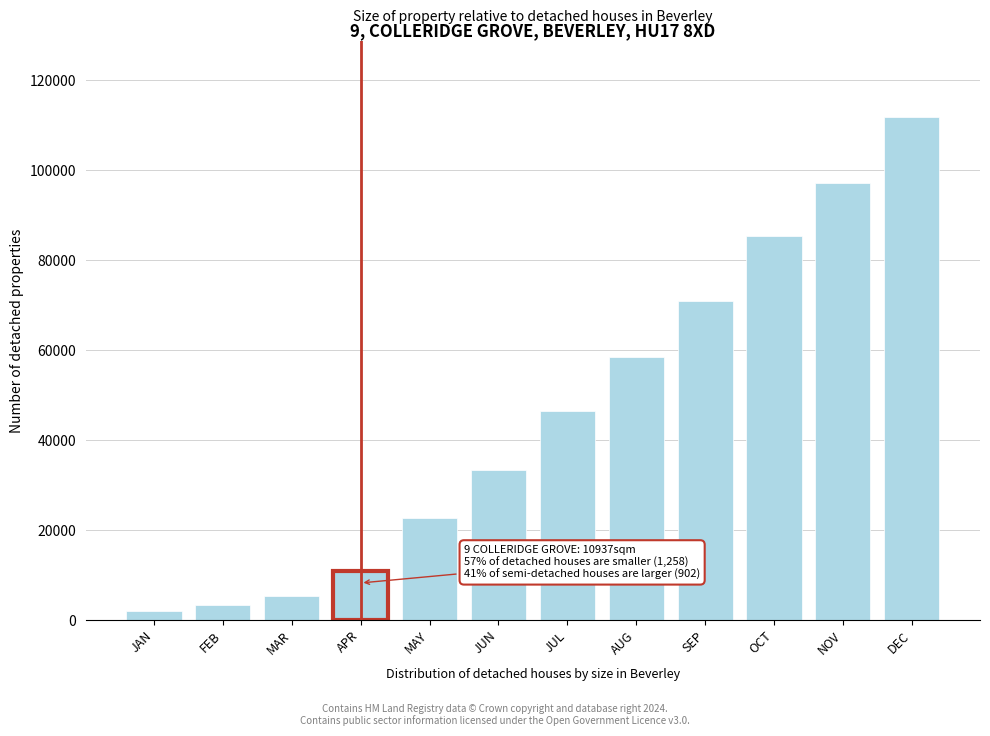

Reading left to right, transcribe all the data shown in this chart.

JAN=1938.4	FEB=3222.2	MAR=5251.4	APR=10937.0	MAY=22638.1	JUN=33370.3	JUL=46382.5	AUG=58467.8	SEP=70903.8	OCT=85281.8	NOV=97151.2	DEC=111862.7